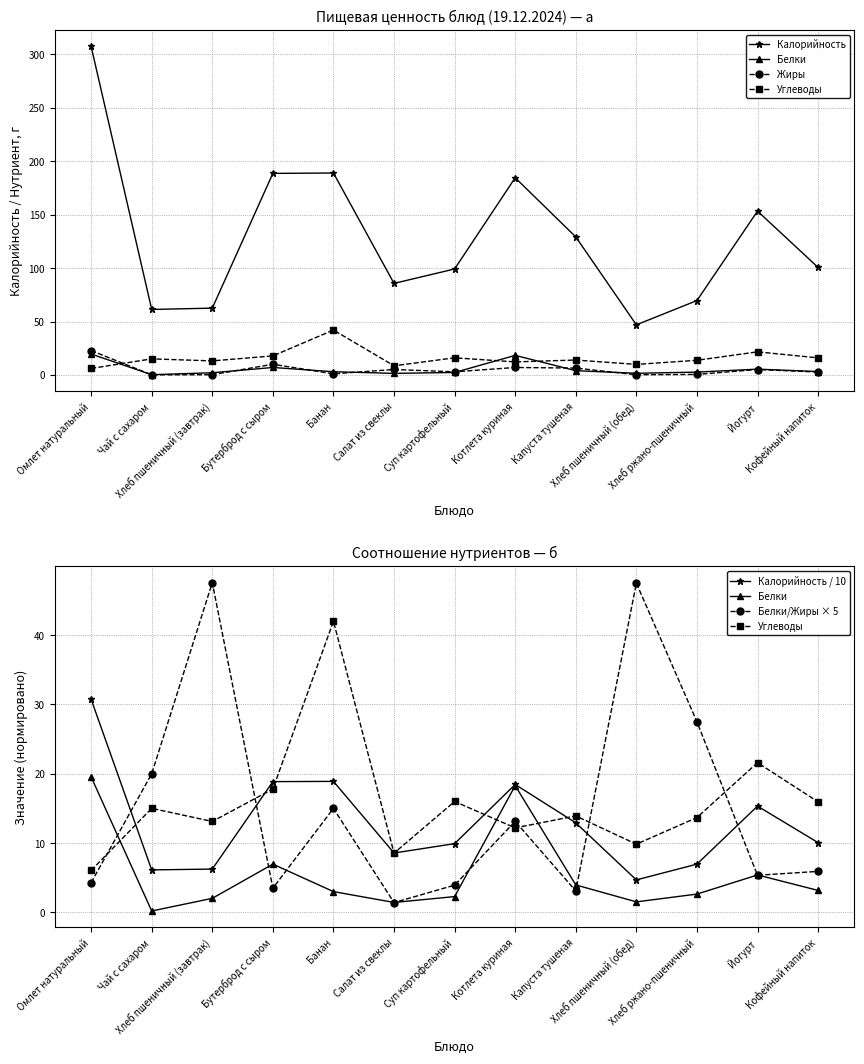

What is the label of the 8th point from the left?

Котлета куриная